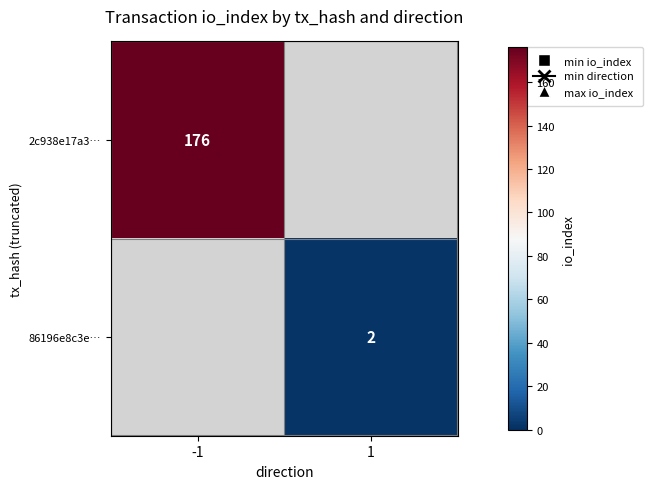

The 86196e8c3e… series shows 3 at 1. True or false?

False